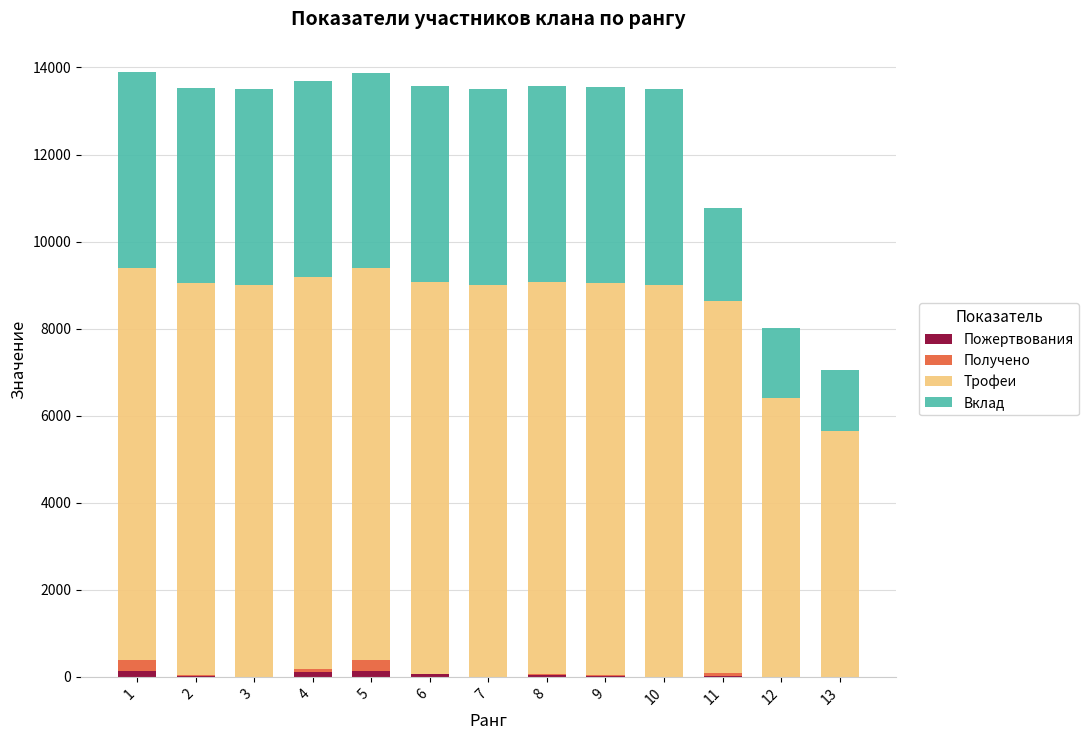

Which series has the largest total across all categories?

Трофеи